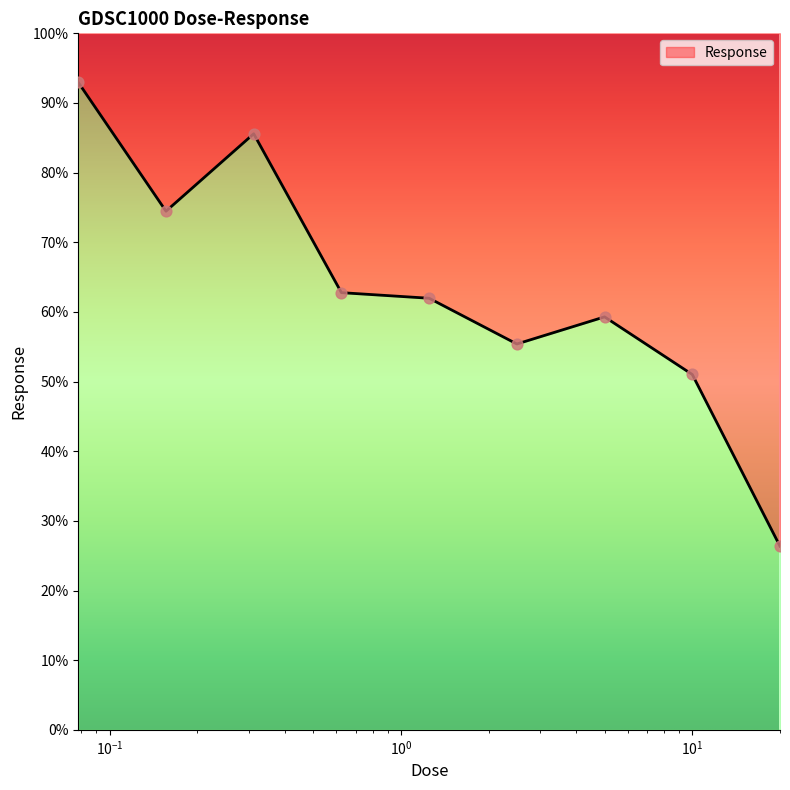

Between 10.0 and 2.5, which is larger?

2.5